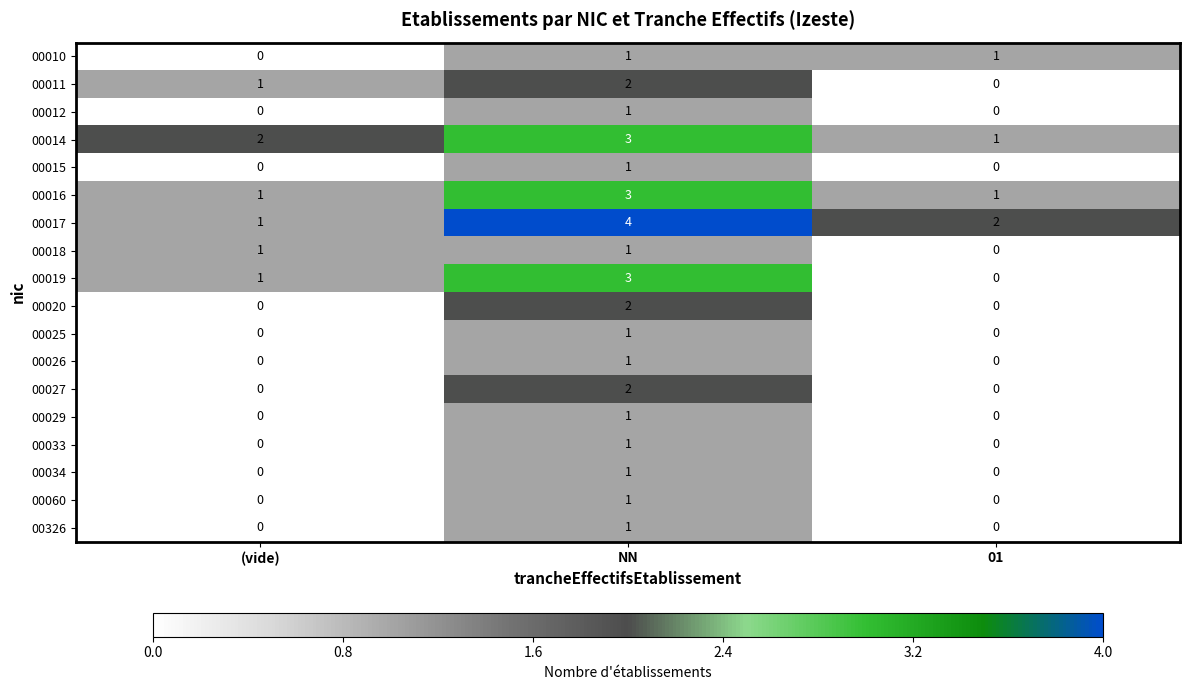

Is the value of 00029 at NN greater than the value of 00060 at (vide)?

Yes